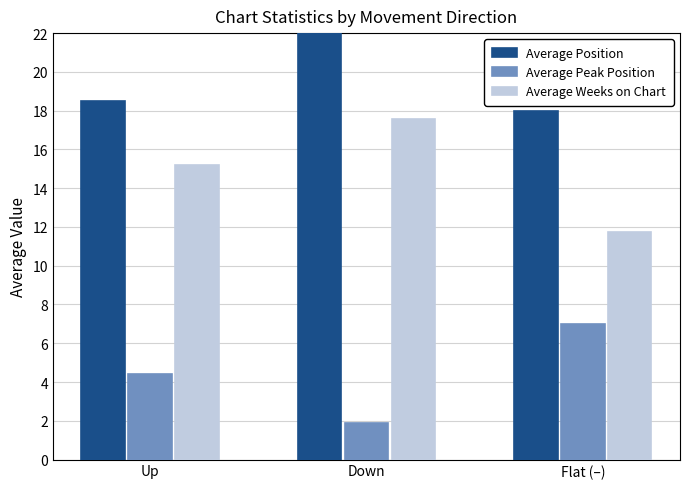

The Average Position series shows 18.0 at Flat (–). True or false?

True